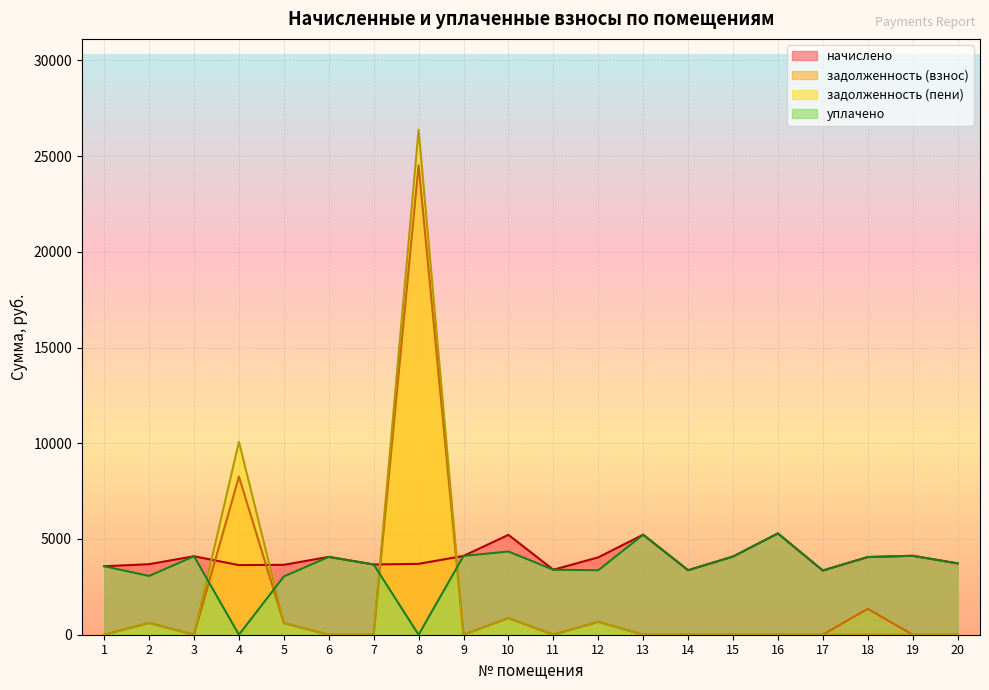

How many intersections are there between уплачено and задолженность (пени)?

4